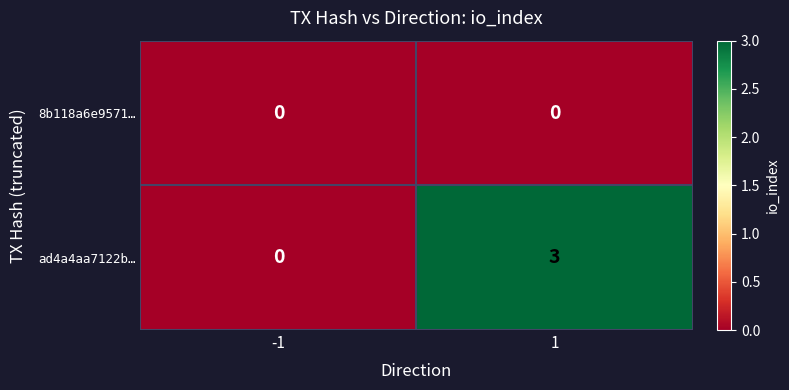

Reading left to right, list all the values displayed in this chart.

8b118a6e9571…: 0	0
ad4a4aa7122b…: 0	3